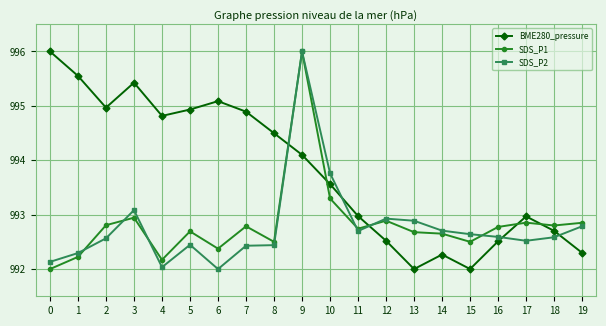

What is the difference between the second highest and minimum values in the BME280_pressure series?

3.6